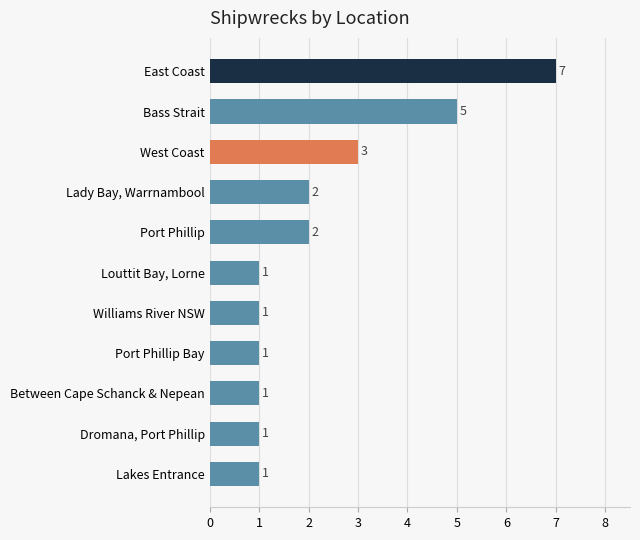

What is the ratio of the value at Bass Strait to the value at Port Phillip?

2.5